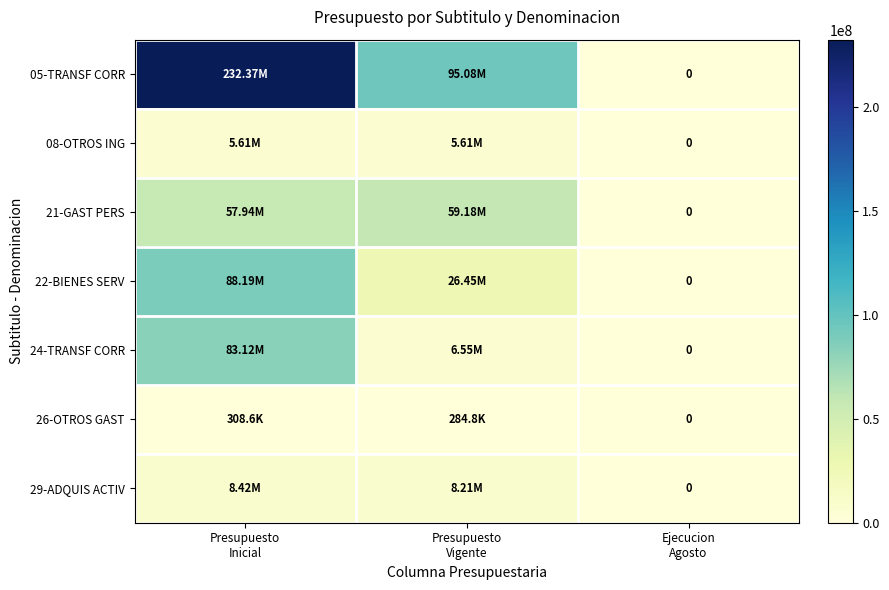

Between Presupuesto
Vigente and Presupuesto
Inicial, which is larger?

Presupuesto
Inicial